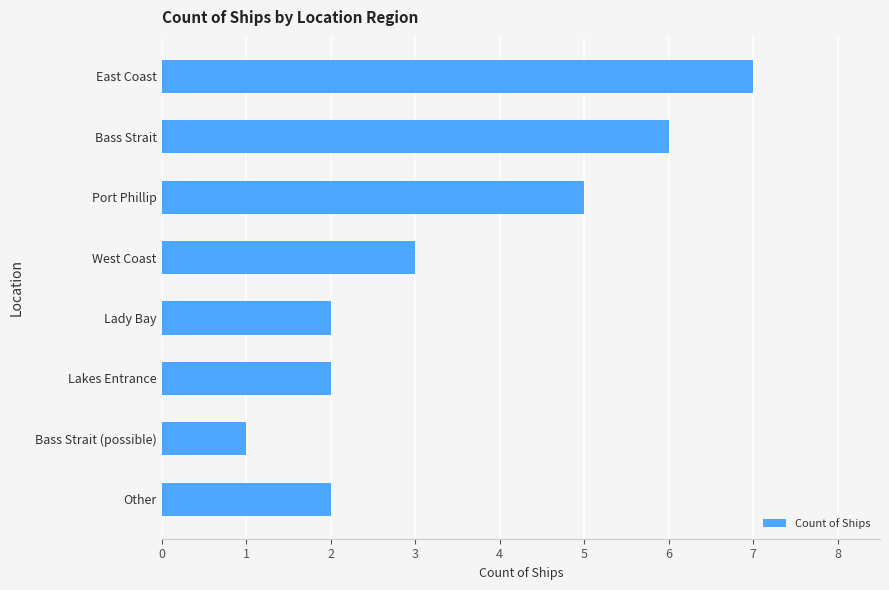

How many distinct data groups are displayed?

1